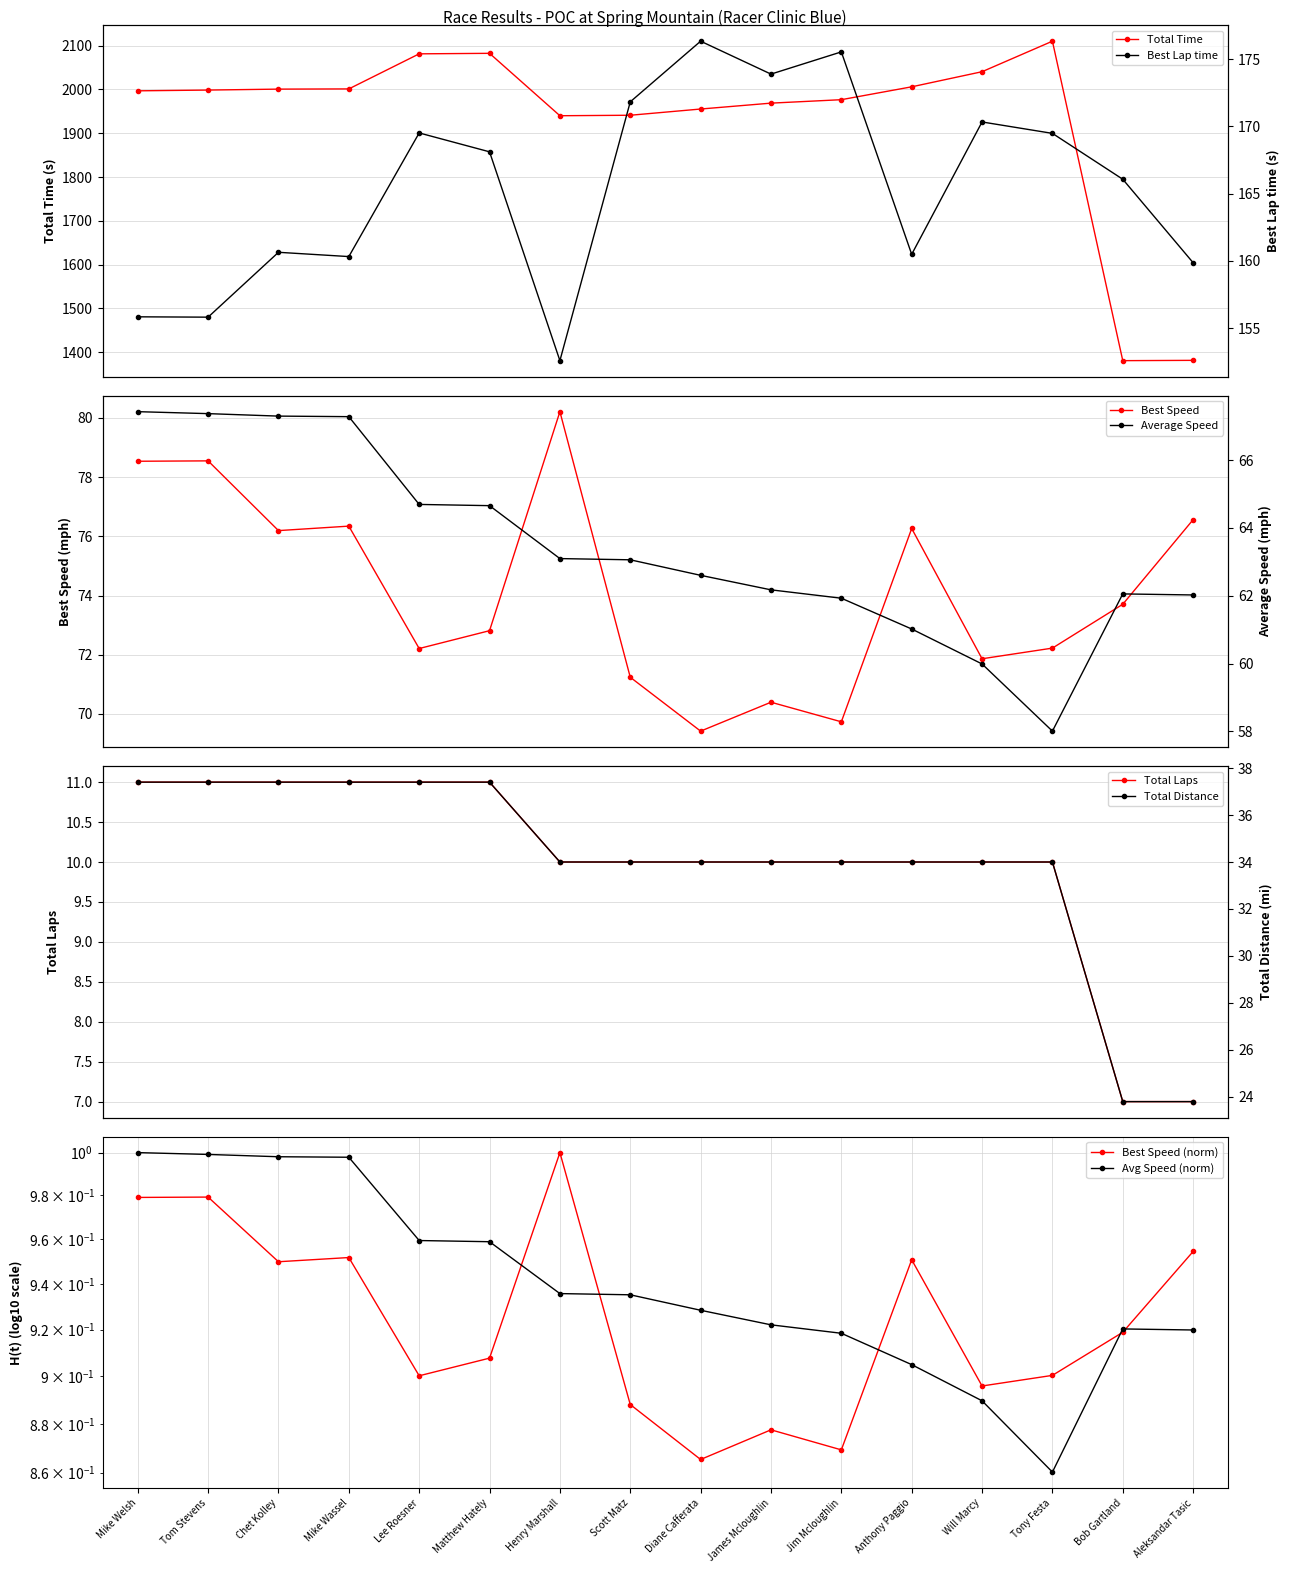

What is the average value of the Best Speed series?

74.1